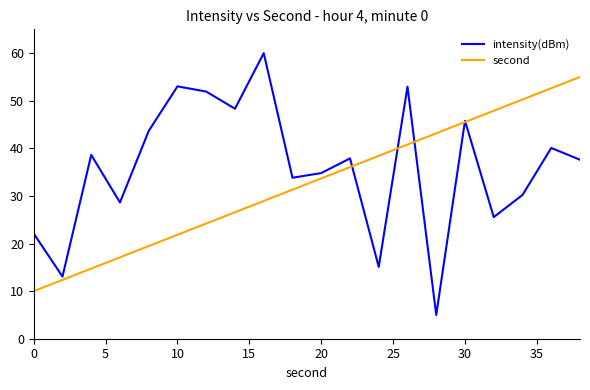

Which series ends up on top after the final intersection of second and intensity(dBm)?

second